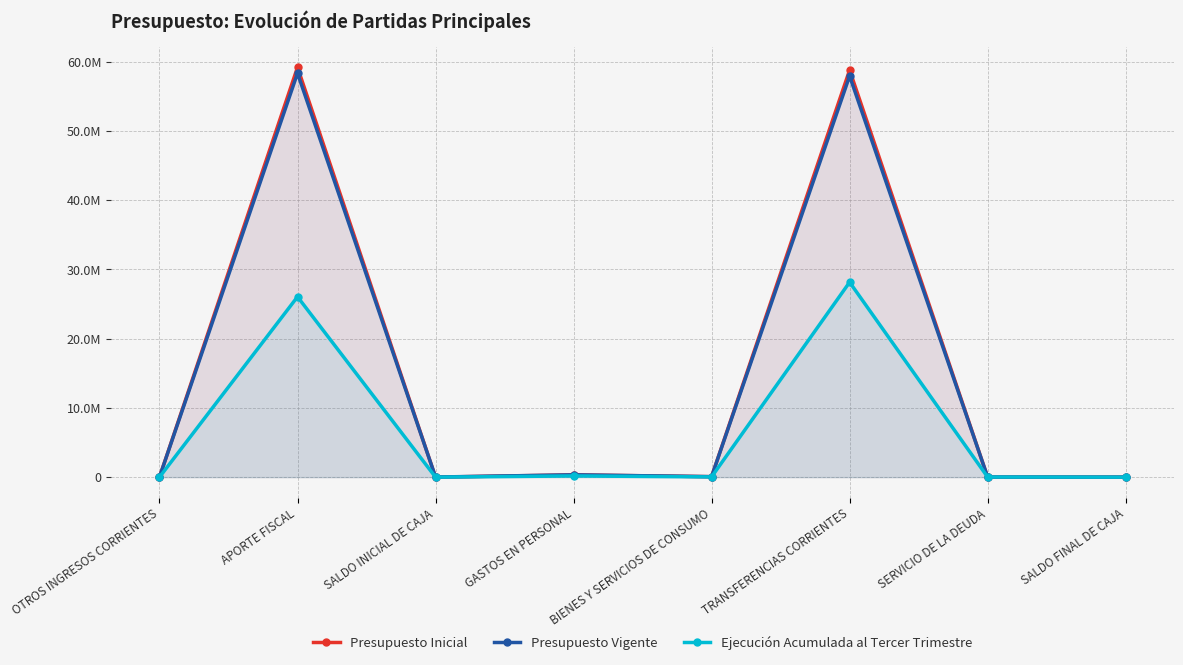

What is the total value across all series at SERVICIO DE LA DEUDA?

32129